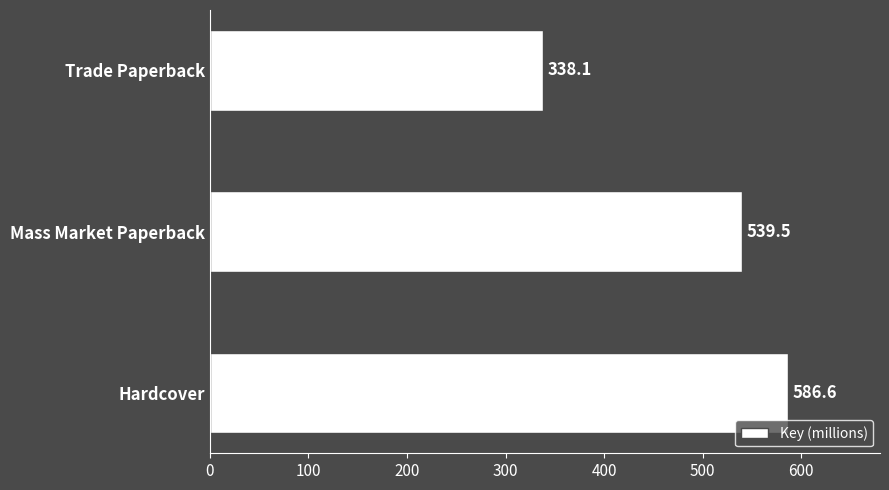

Where is the data nearest to the value 462?

Mass Market Paperback